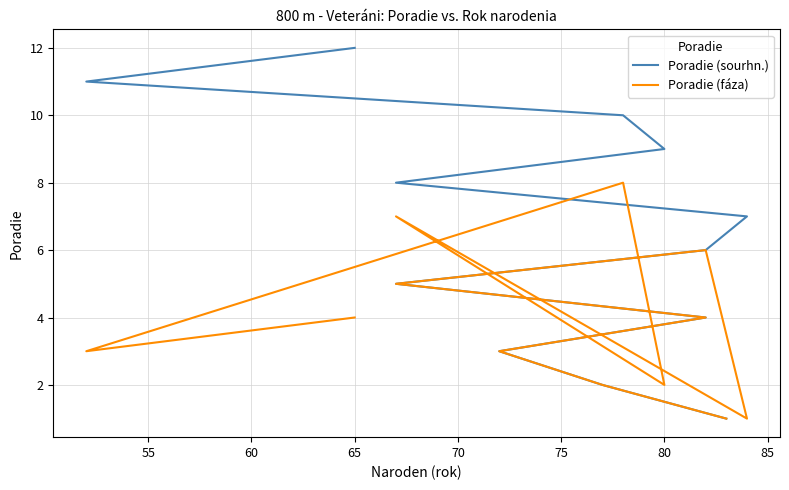

True or false: Poradie (sourhn.) and Poradie (fáza) intersect in this chart.

False